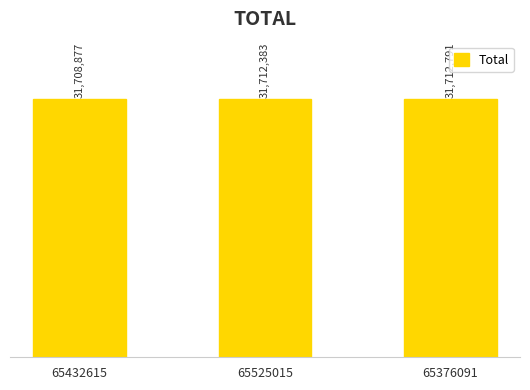

Are the bars horizontal?

No